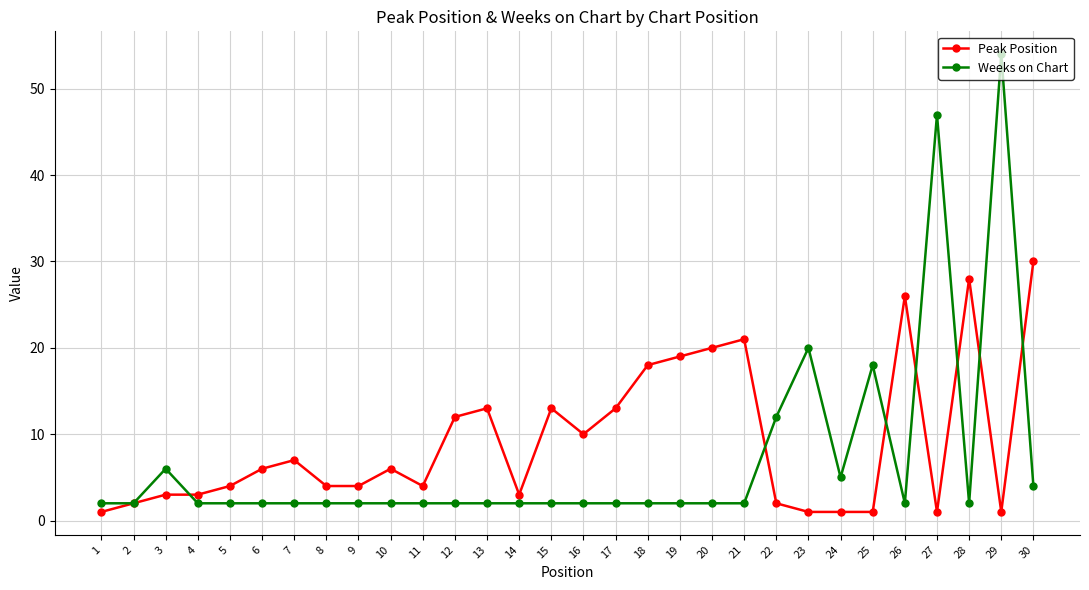

Is this an area chart (filled region under the line)?

No